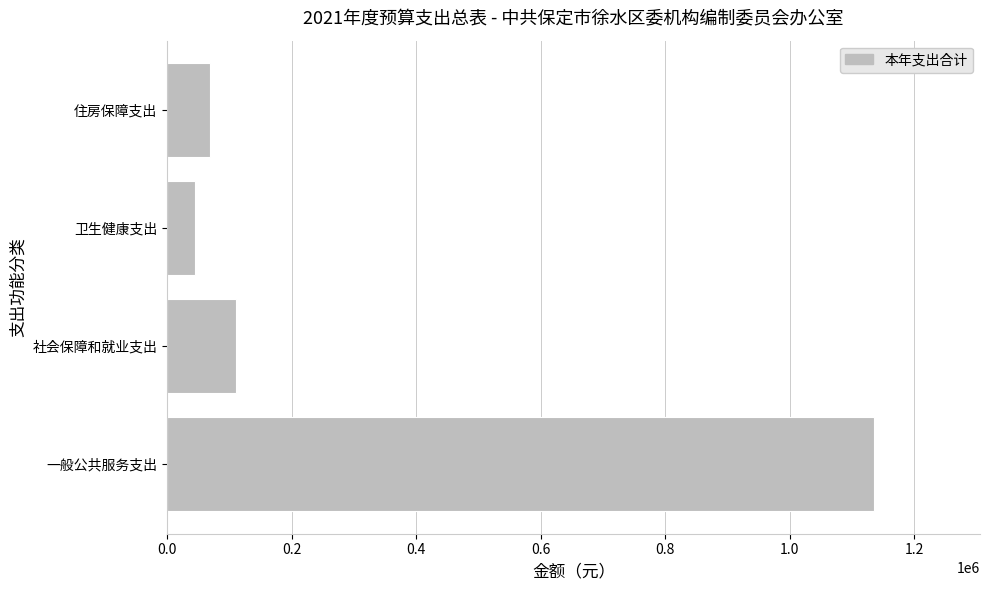

How many bars are there in total?

4